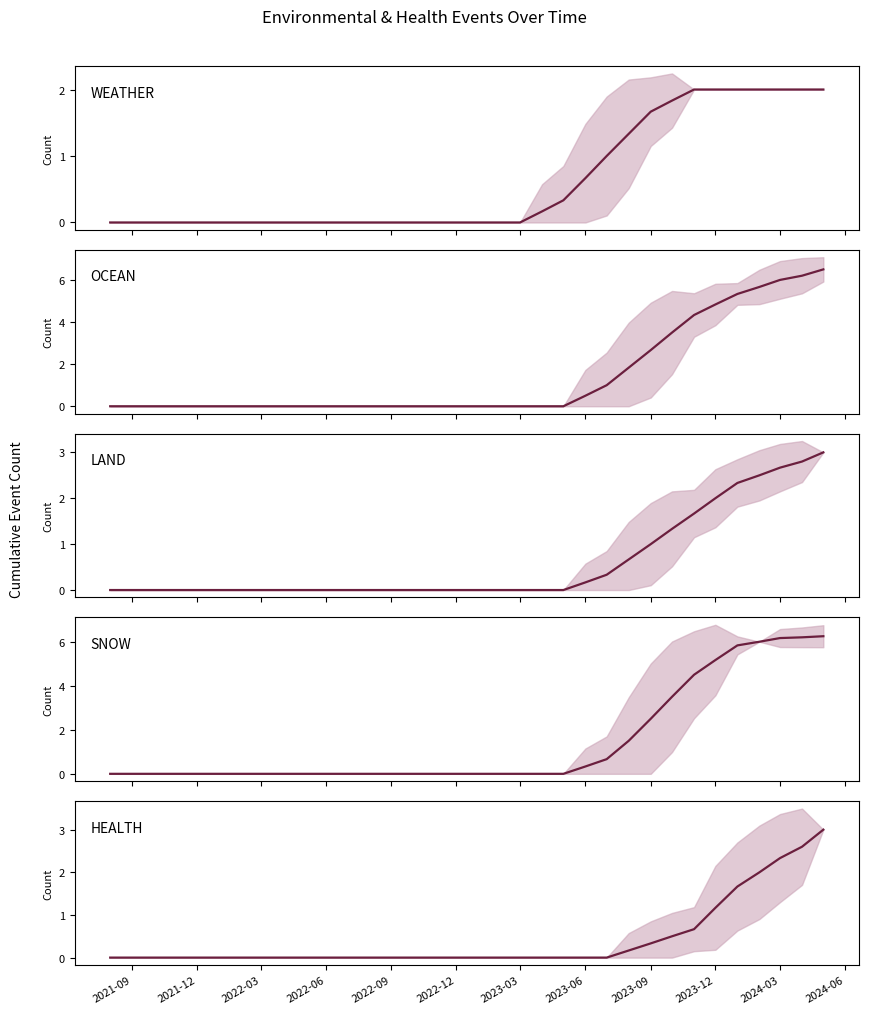

True or false: LAND and HEALTH cross at least once.

False